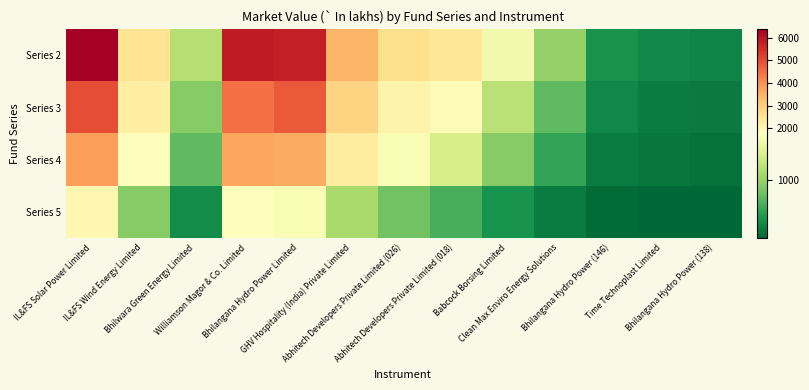

Which series has the largest total across all categories?

Series 2